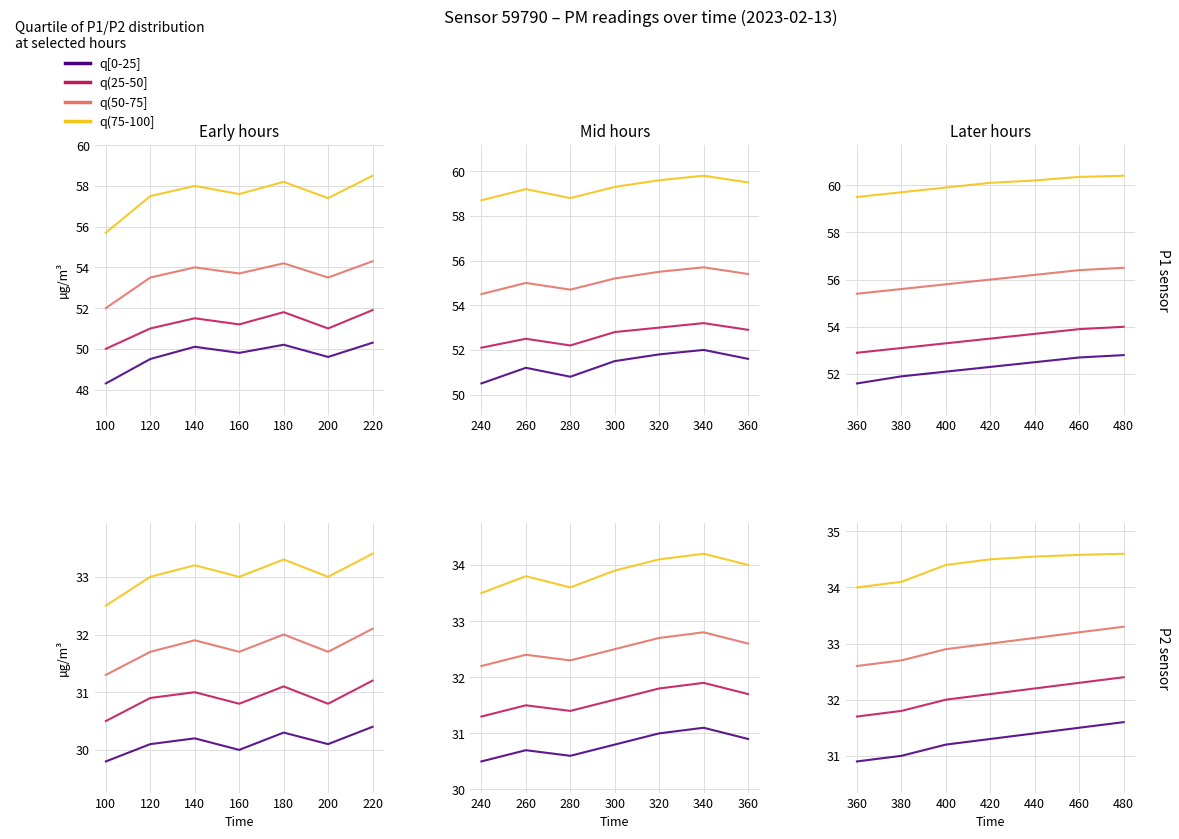

True or false: q(50-75] and q(25-50] cross at least once.

False